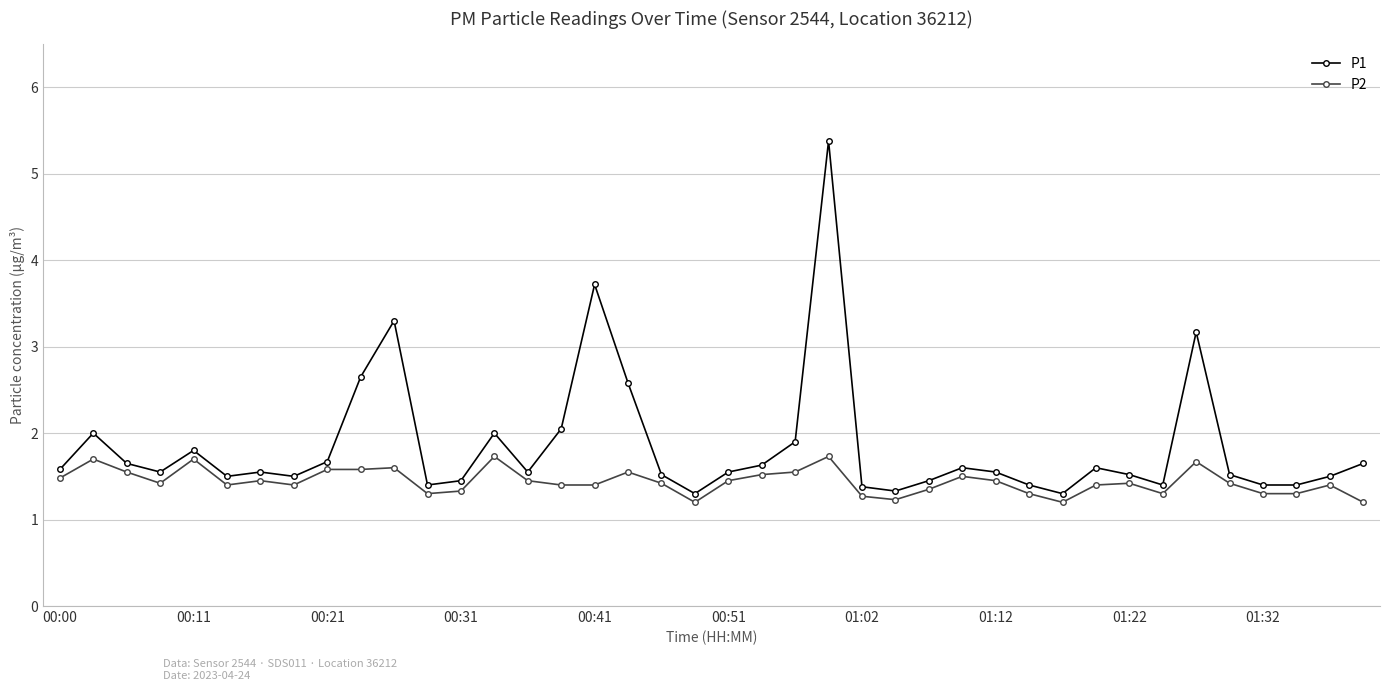

Which series has the largest total across all categories?

P1